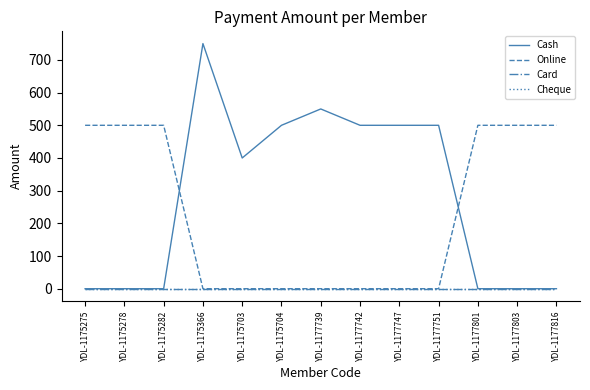

How many lines are shown in the chart?

4